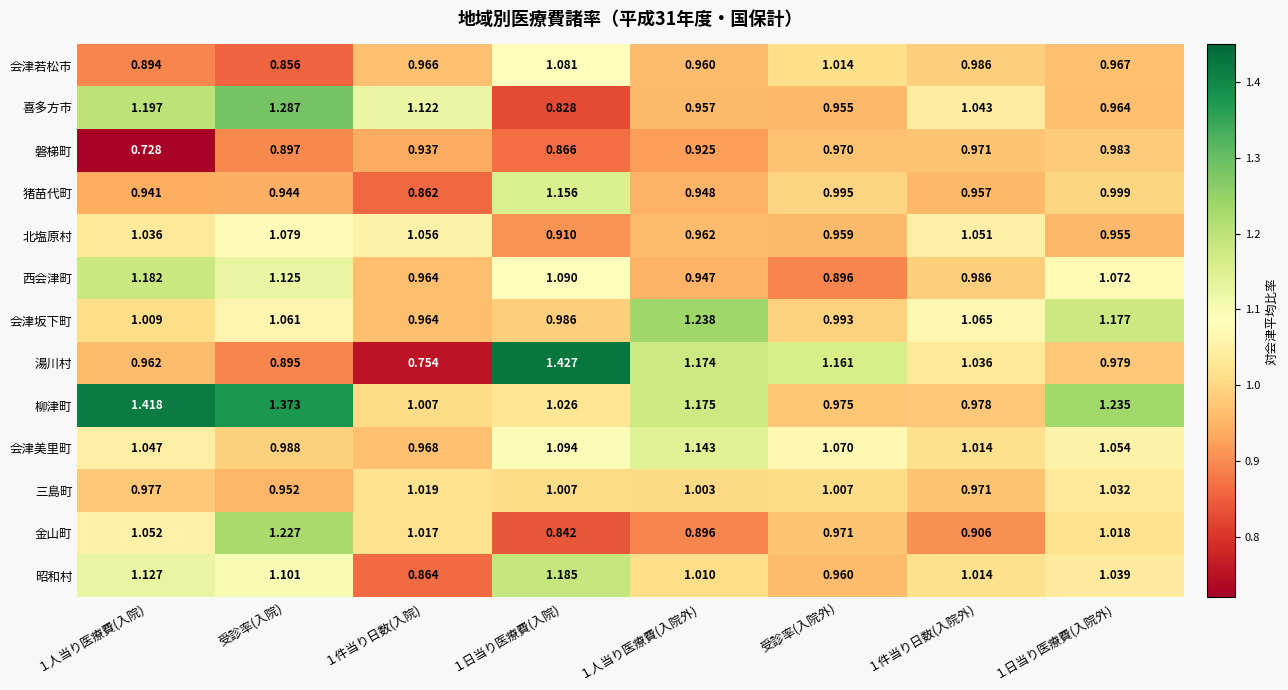

Rank the series at 受診率(入院) from lowest to highest value.

会津若松市, 湯川村, 磐梯町, 猪苗代町, 三島町, 会津美里町, 会津坂下町, 北塩原村, 昭和村, 西会津町, 金山町, 喜多方市, 柳津町